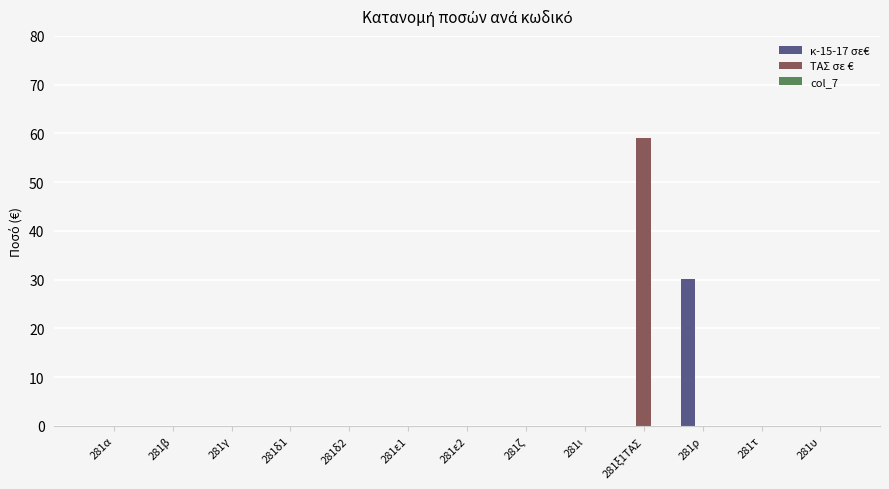

What is the maximum value shown in the chart?

59.0